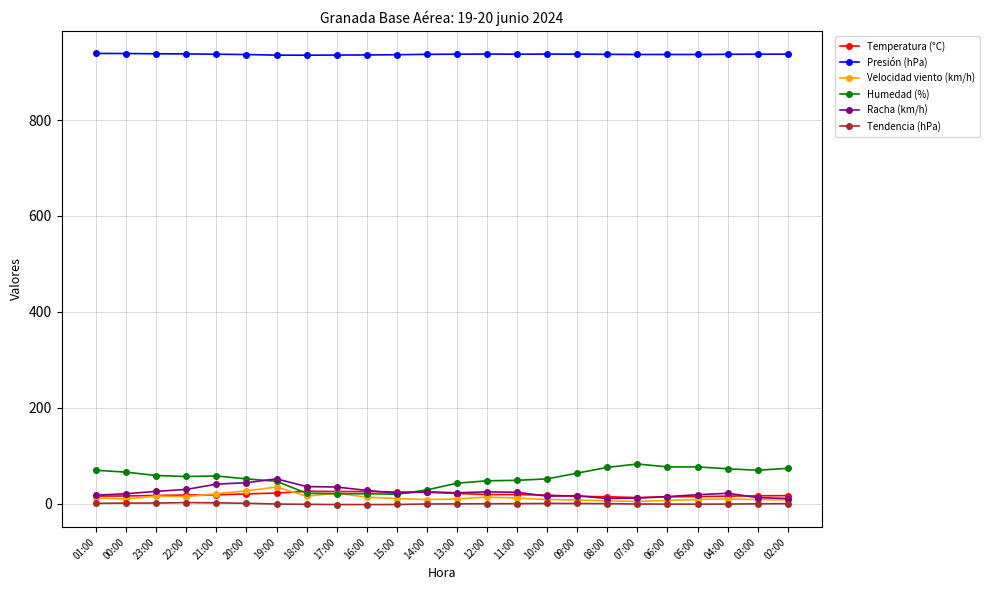

At how many categories does at least one series exceed 533?

24